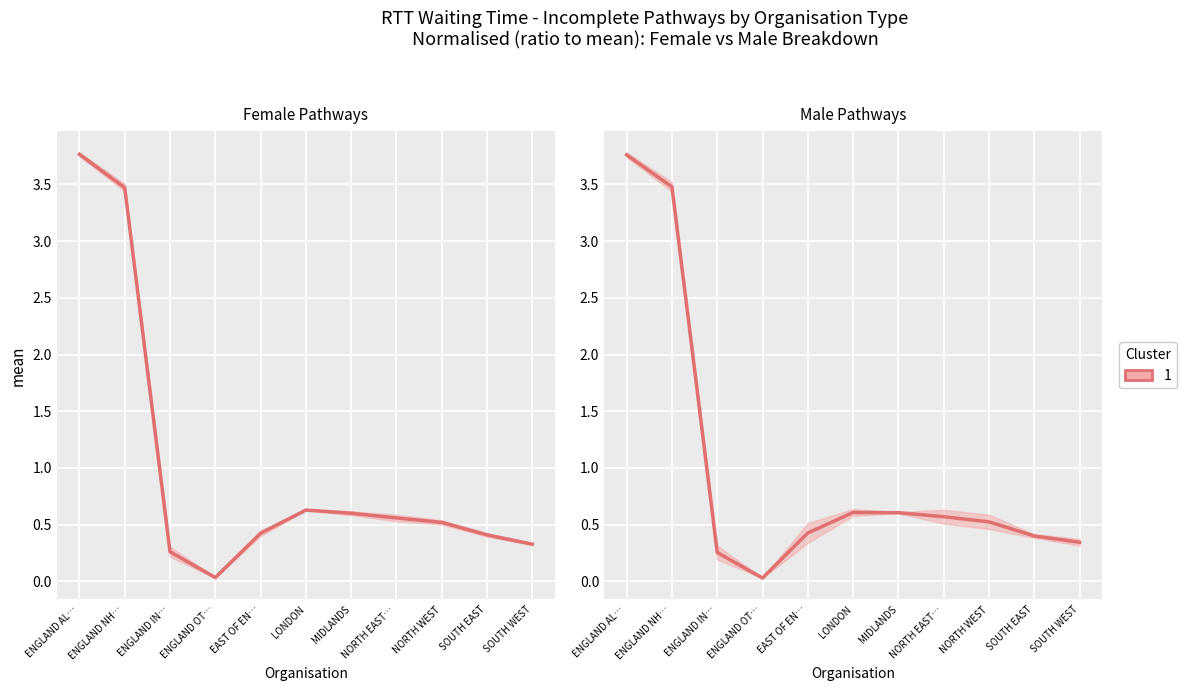

What is the sum of all values?

11.0